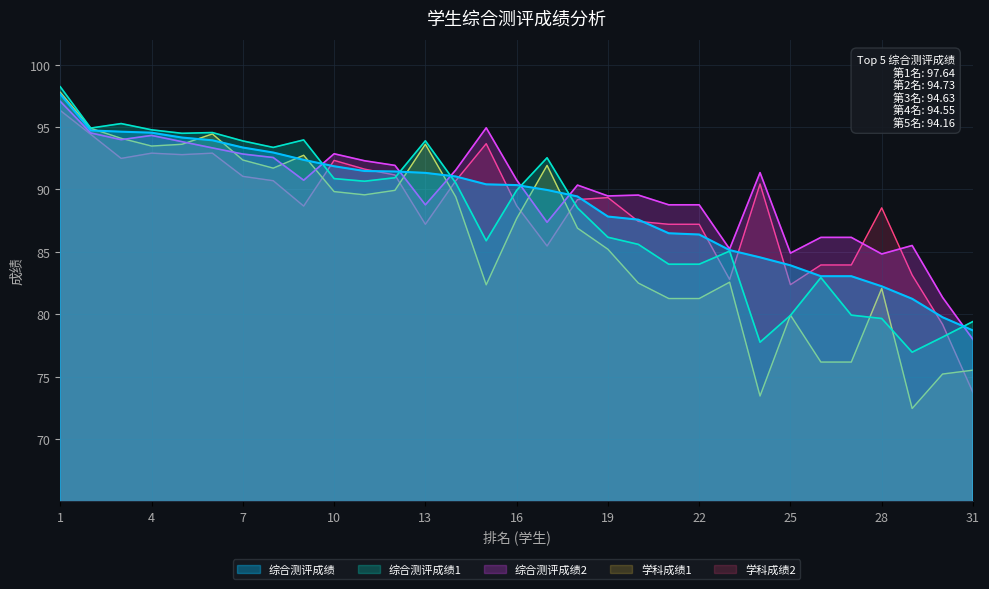

What is the average value of the 综合测评成绩2 series?

89.8